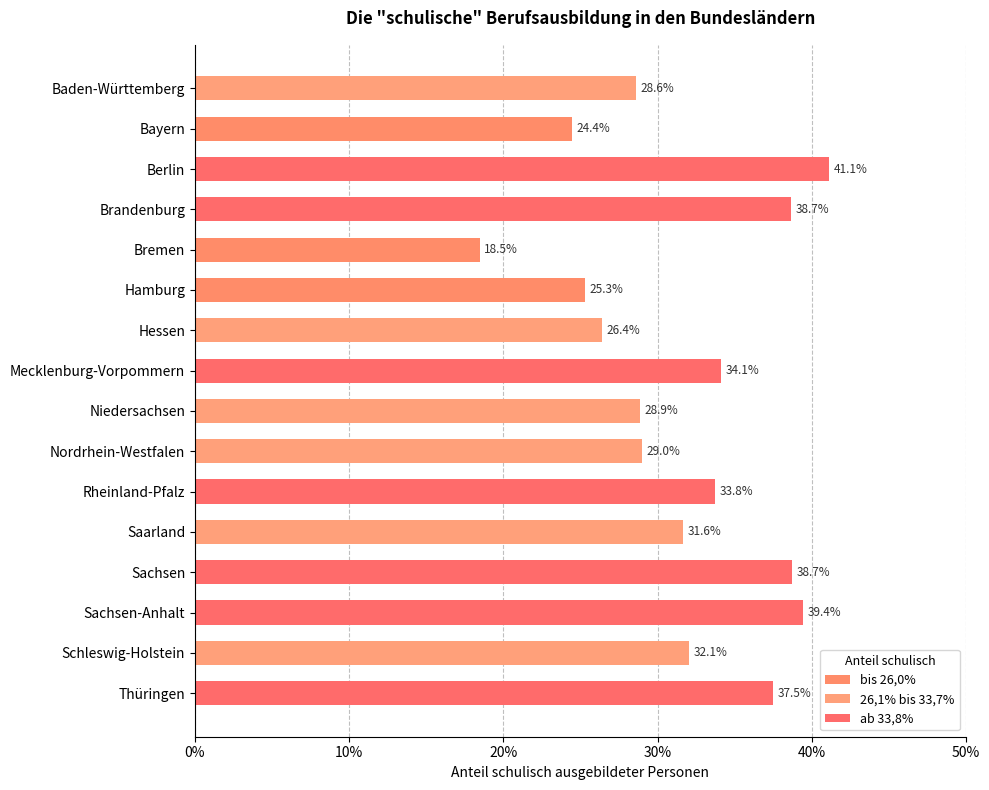

Does the chart contain stacked bars?

No